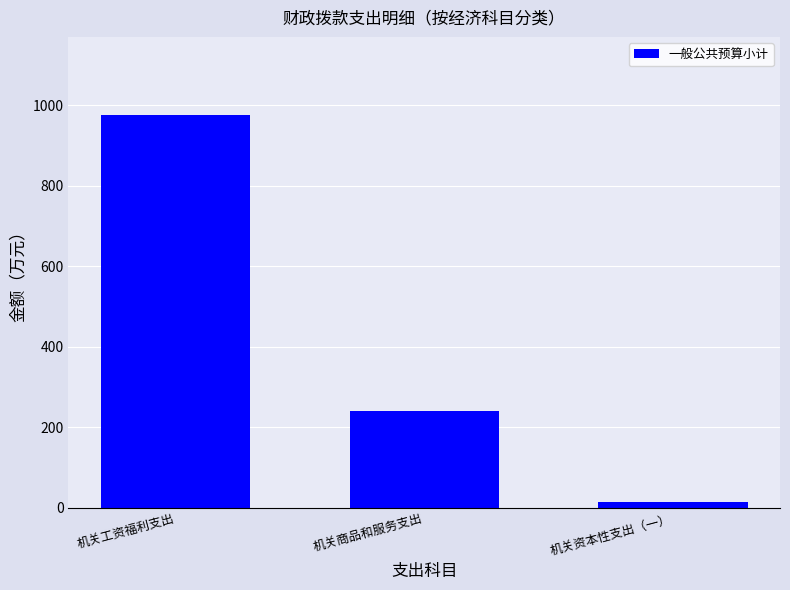

True or false: the data shows 974.7 at 机关工资福利支出.

True